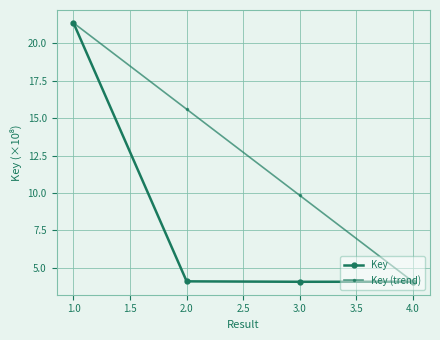

Which series has the largest total across all categories?

Key (trend)